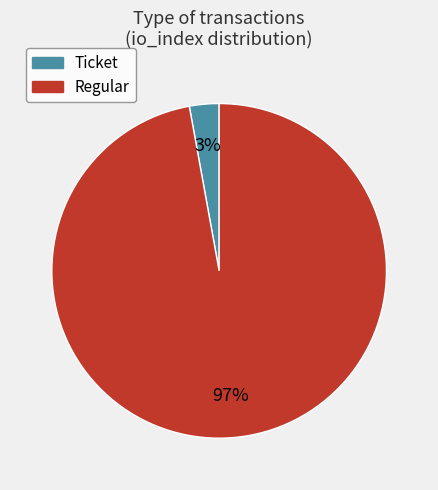

Which category has the biggest portion of the pie?

Regular